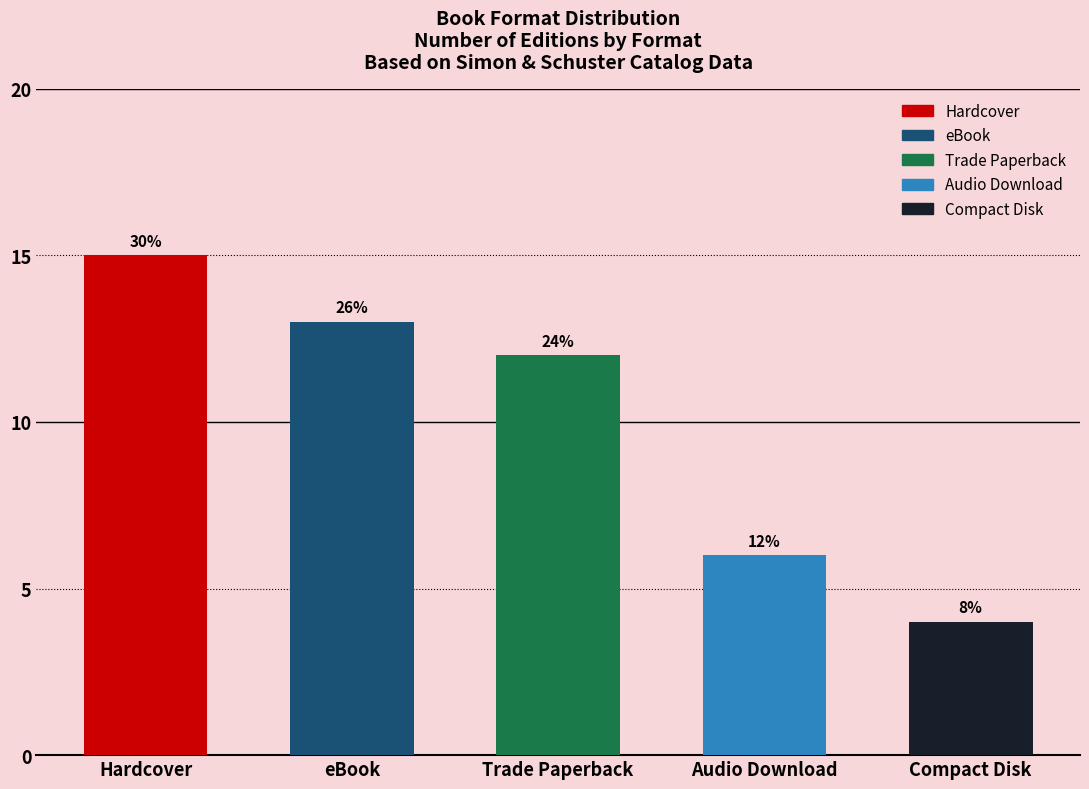

Which label corresponds to the smallest value in the chart?

Compact Disk